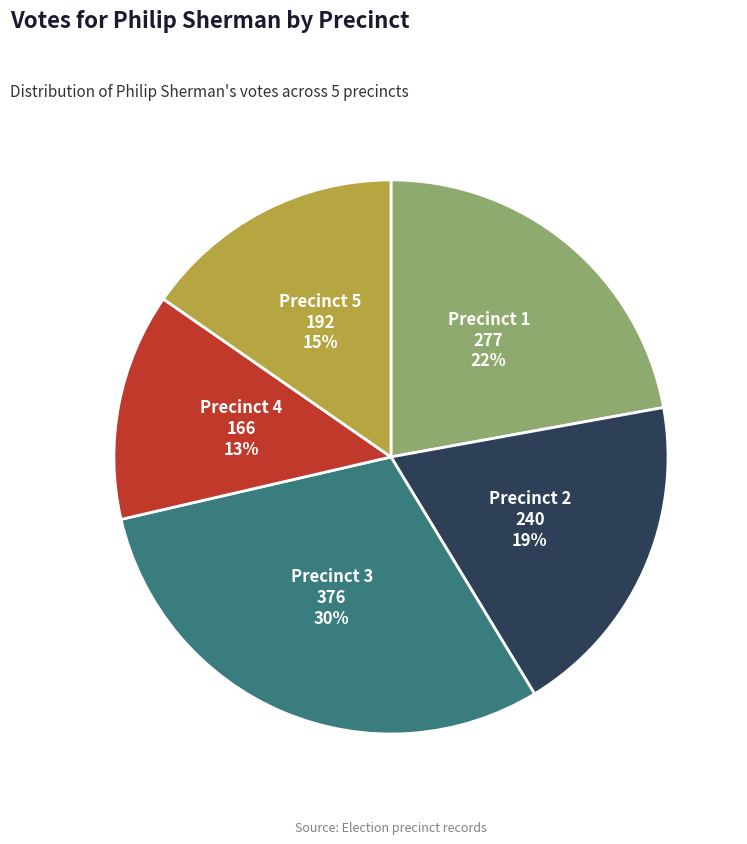

Is there a majority slice in this chart?

No